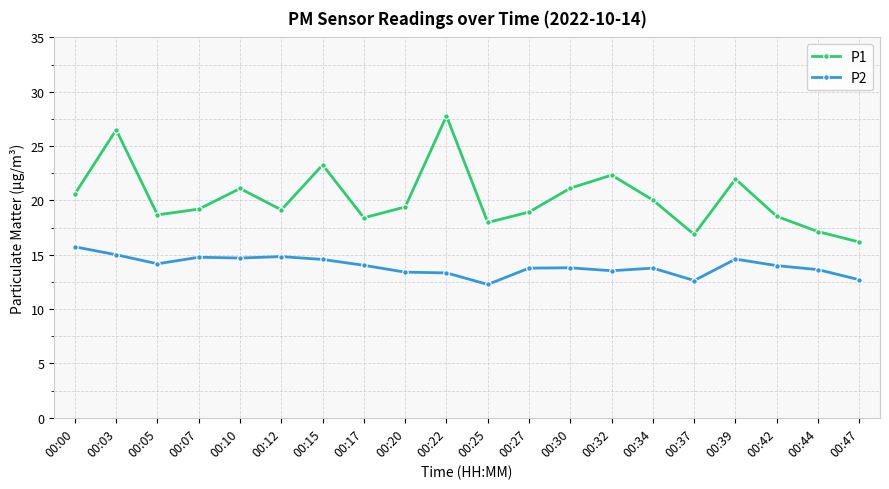

How many data points in P2 are less than 14?

10